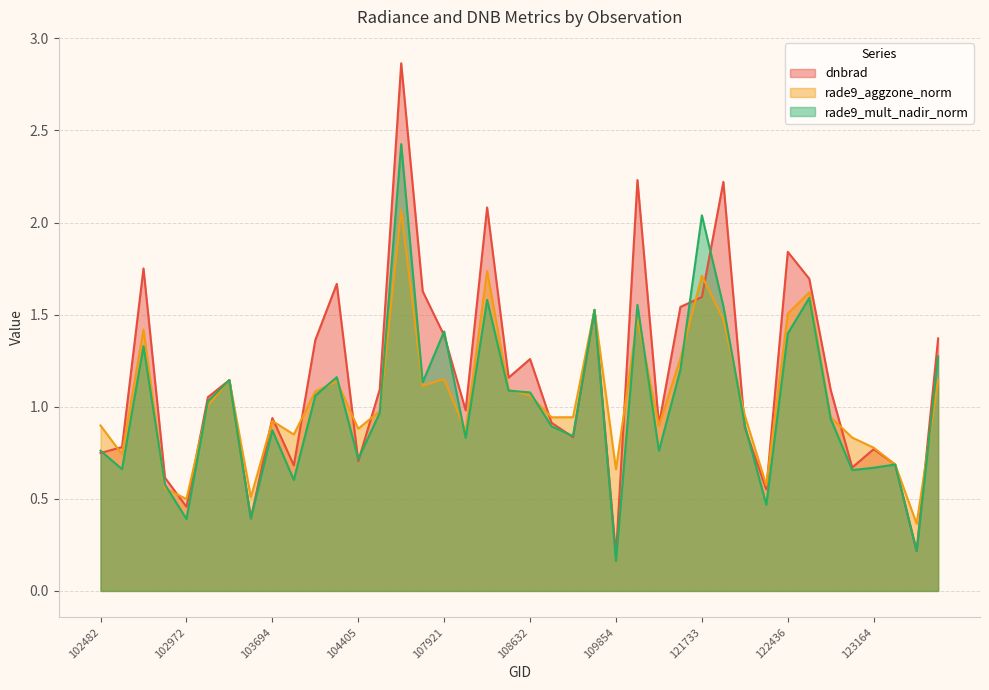

Between which two adjacent categories do rade9_mult_nadir_norm and rade9_aggzone_norm first intersect?

102732 and 102853